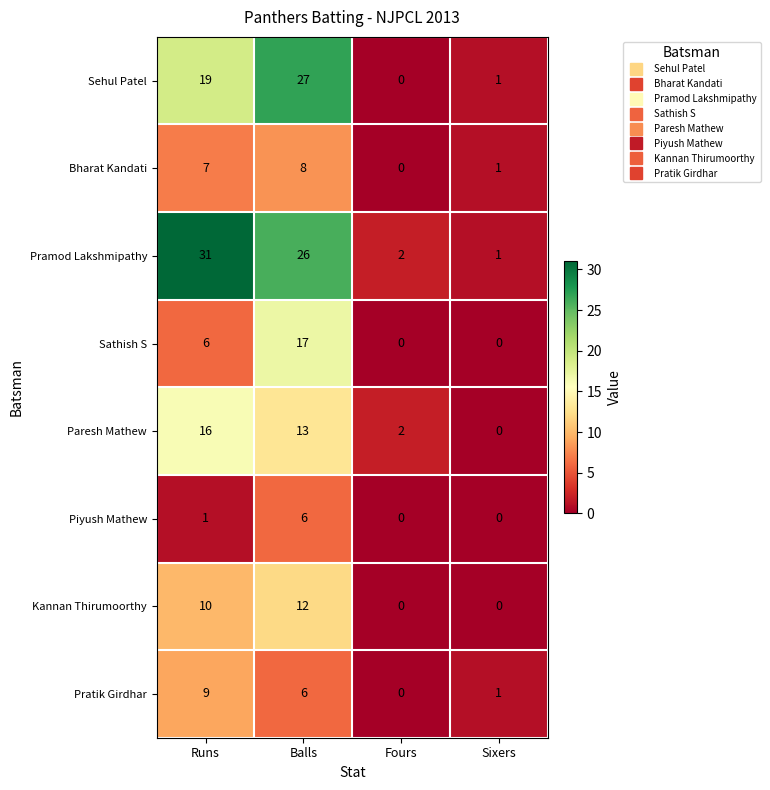

At which category is the sum across all series the highest?

Balls